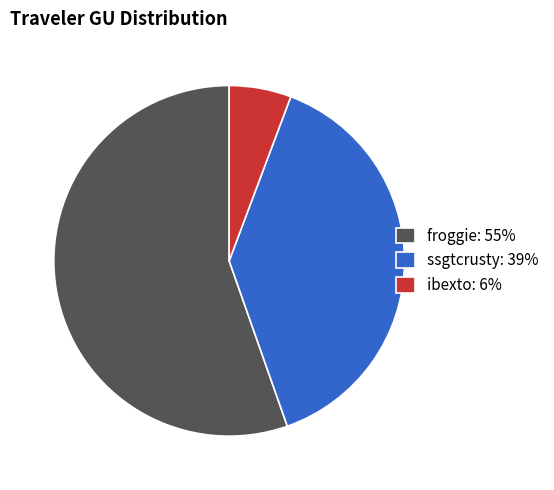

Combined, do ssgtcrusty: 39% and froggie: 55% account for over 50%?

Yes